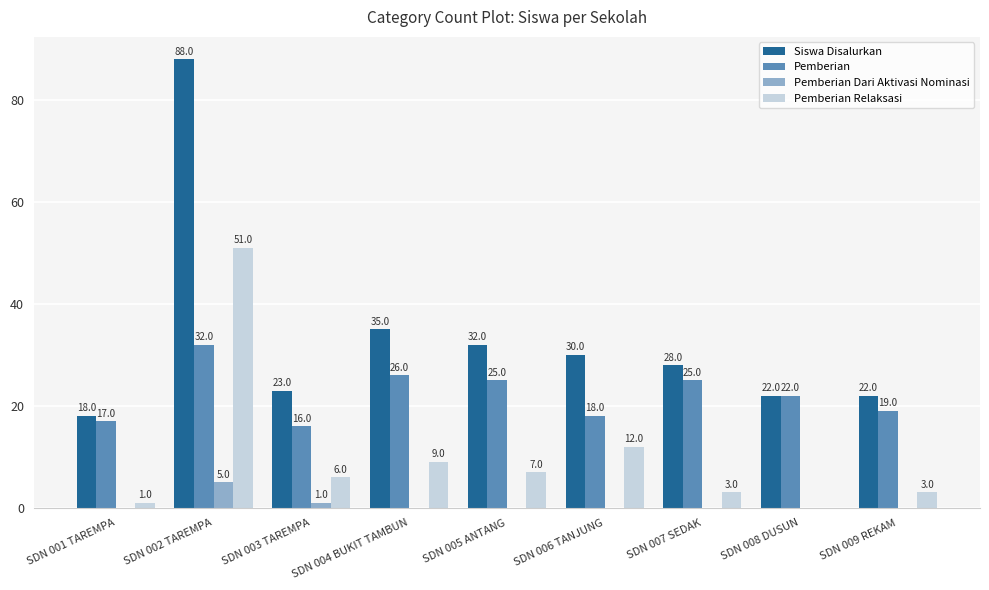

Is it true that Pemberian equals 26 at SDN 003 TAREMPA?

False